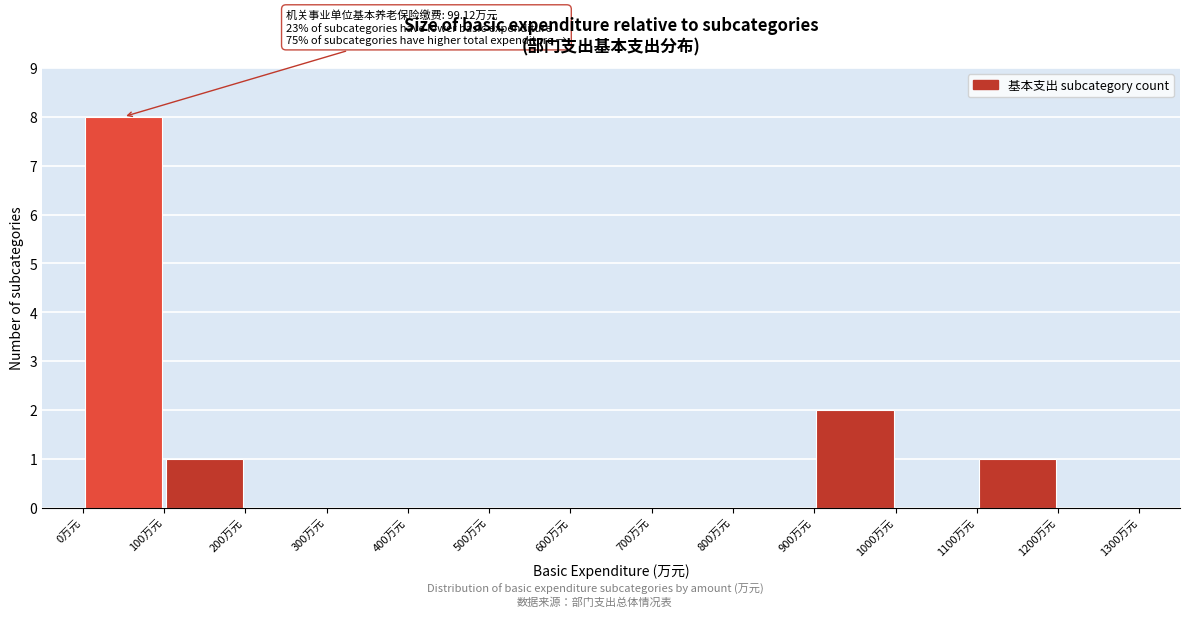

Over which range of the x-axis is the bar tallest?

0 to 100